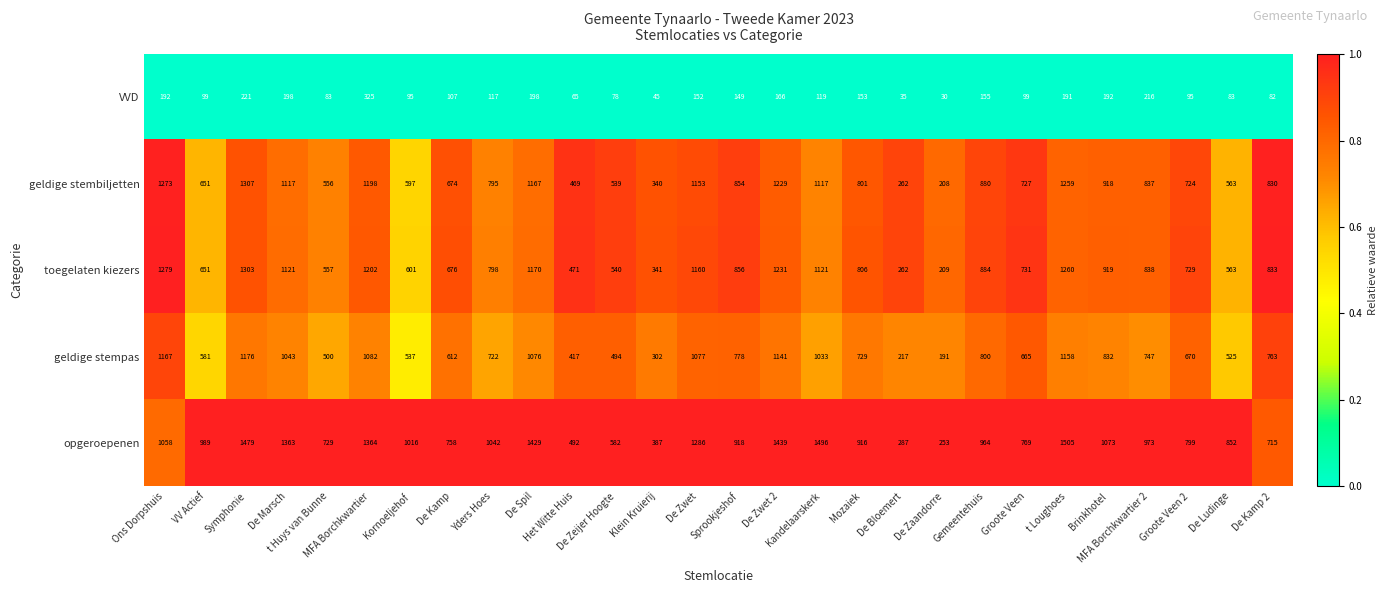

Which series has the widest spread of values?

opgeroepenen